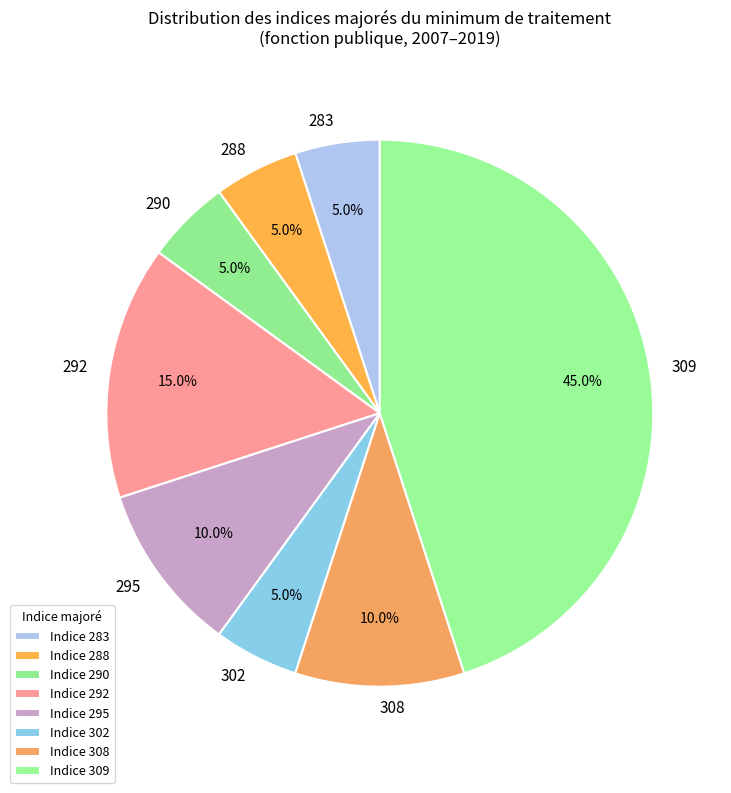

How many segments does this pie chart have?

8